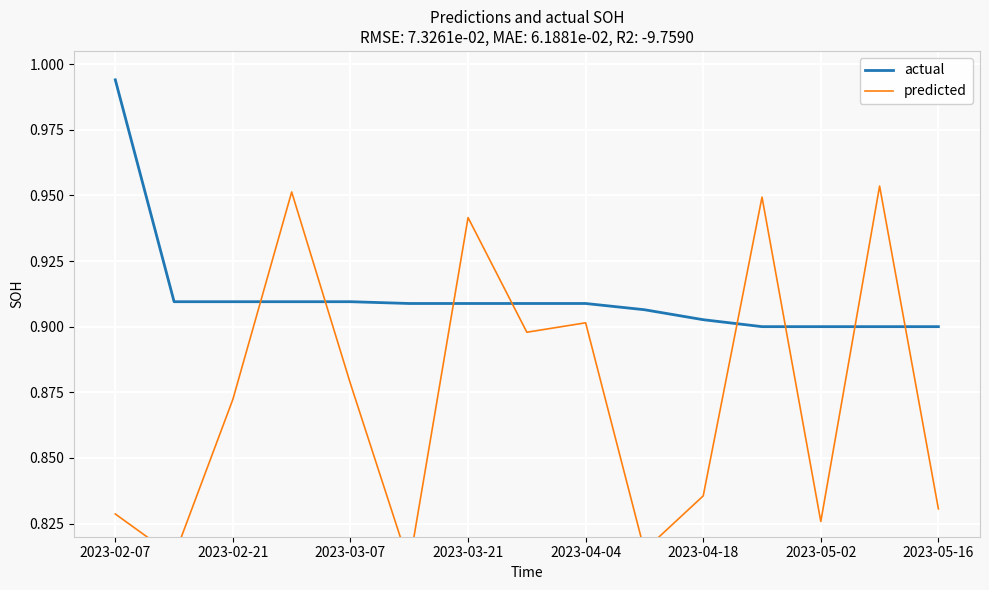

What are all the series names shown in the legend?

actual, predicted